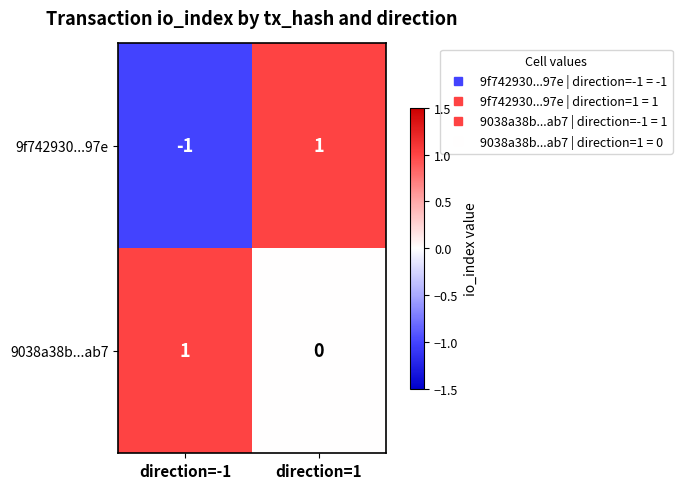

Reading right to left, what are all the values shown in this chart?

9f742930...97e: direction=1=1	direction=-1=-1
9038a38b...ab7: direction=1=0	direction=-1=1